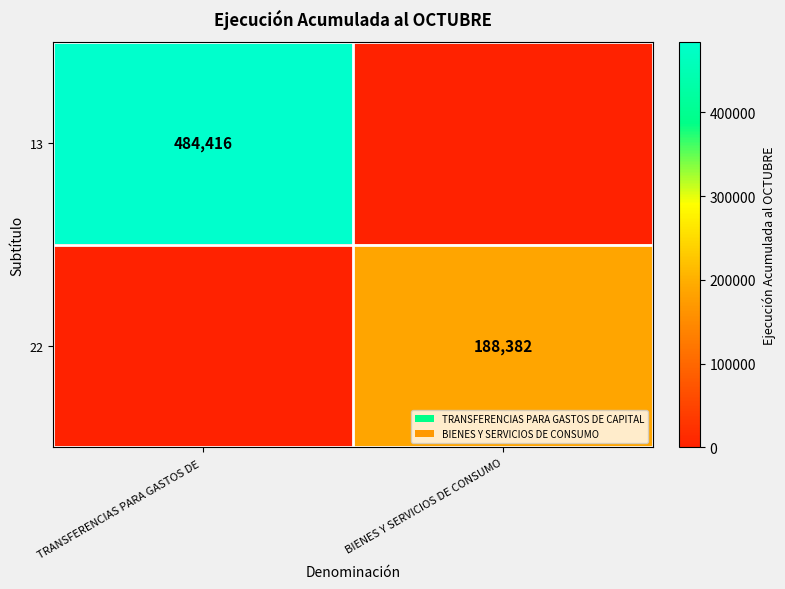

What is the total value across all series at TRANSFERENCIAS PARA GASTOS DE ?

484416